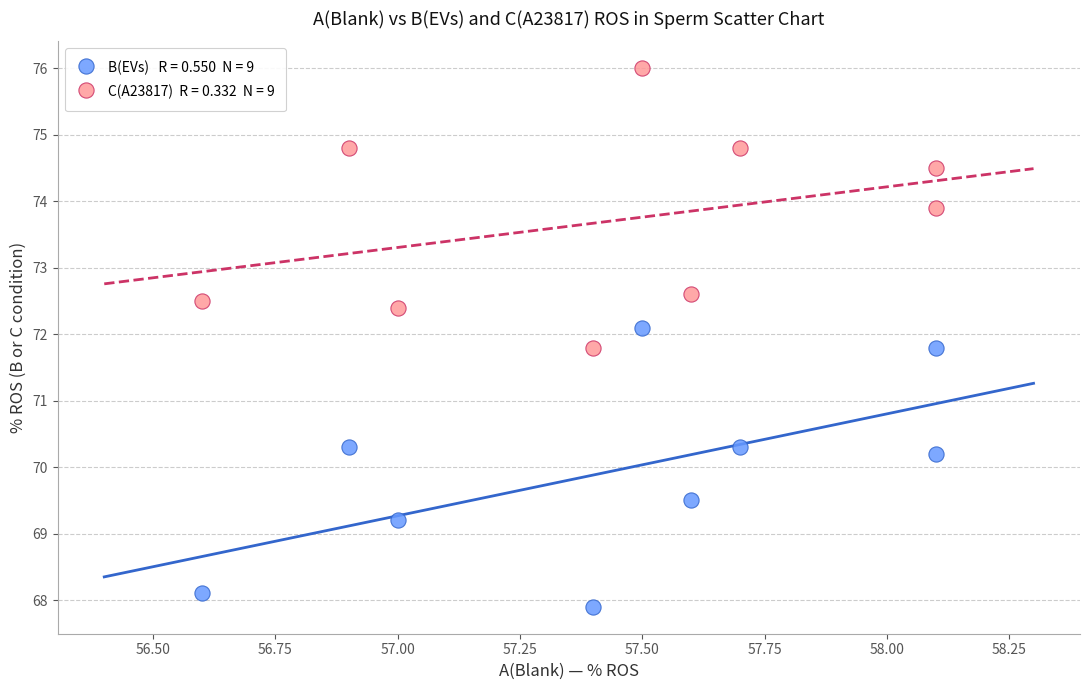

Across all data points, what is the range of Y values (max minus min)?

8.1